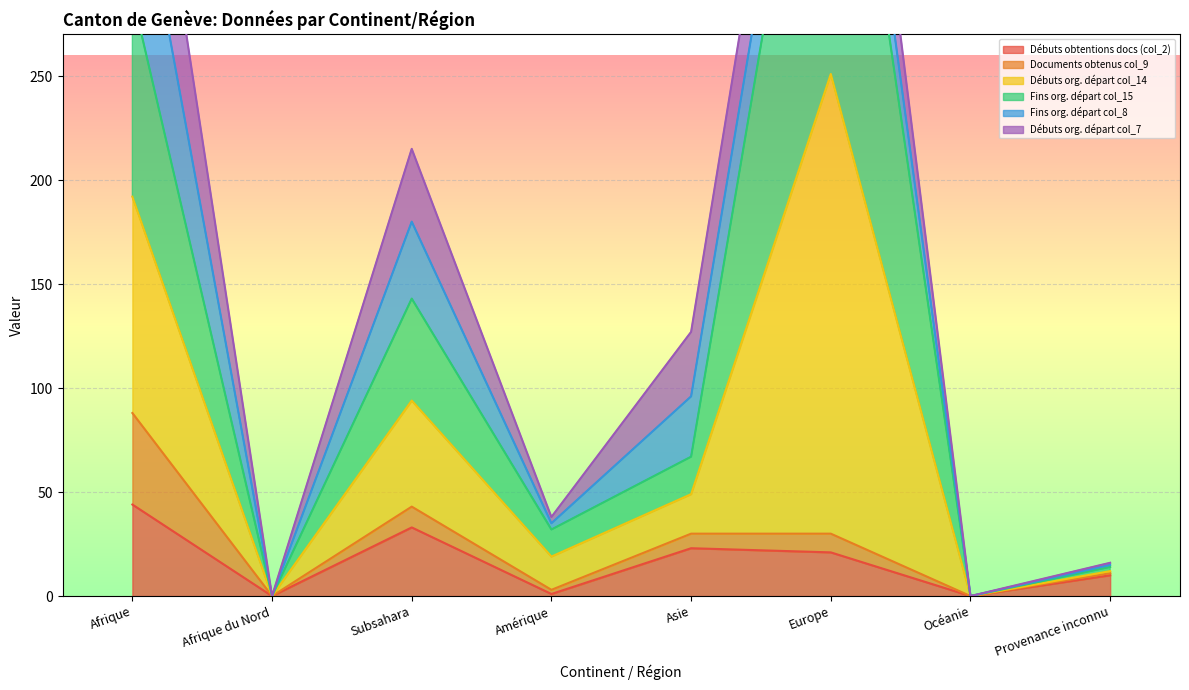

Between Asie and Amérique, which is larger?

Asie